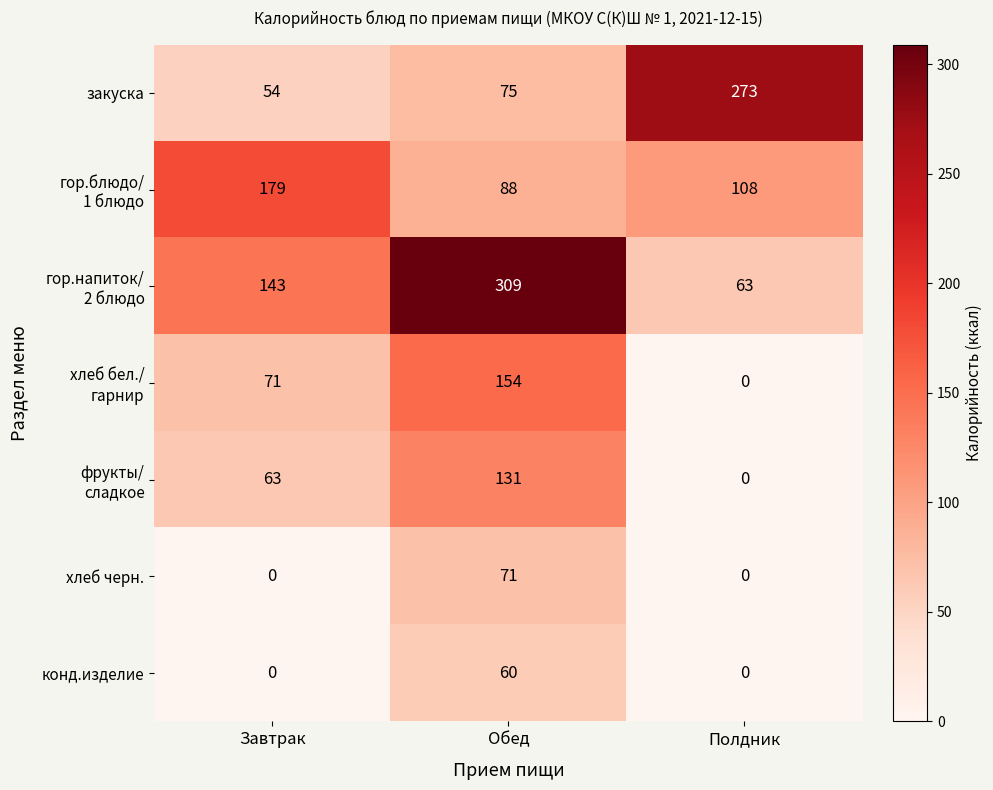

What is the total value across all series at Завтрак?

510